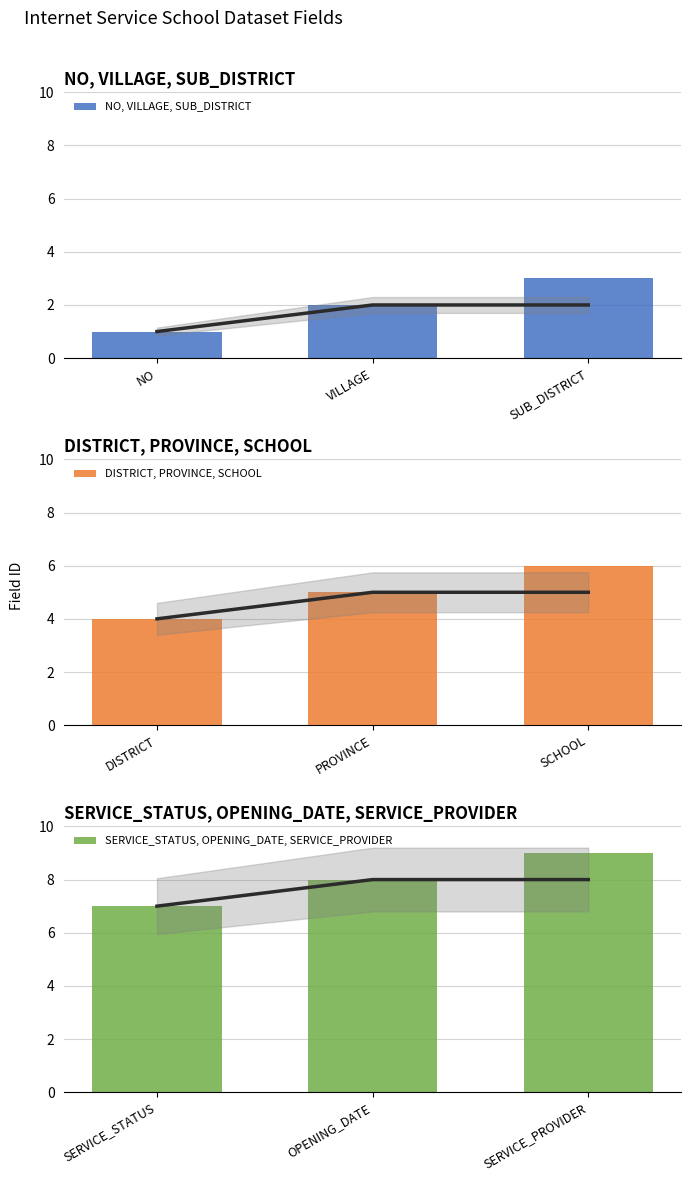

What is the average value of the NO, VILLAGE, SUB_DISTRICT series?

2